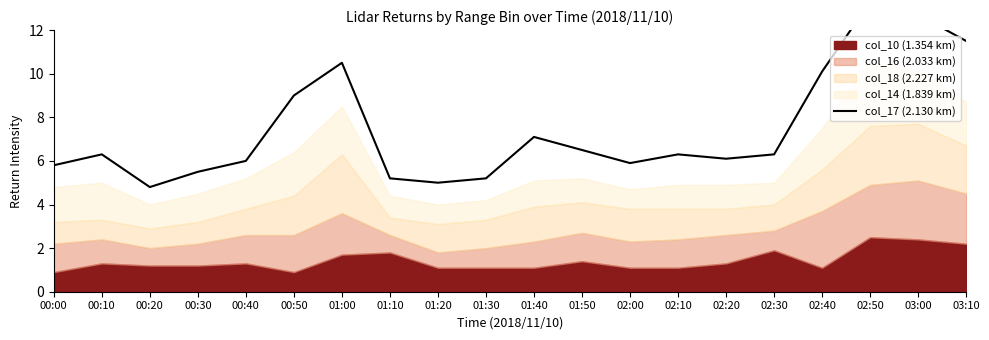

The value at 00:50 is 9.0. True or false?

True